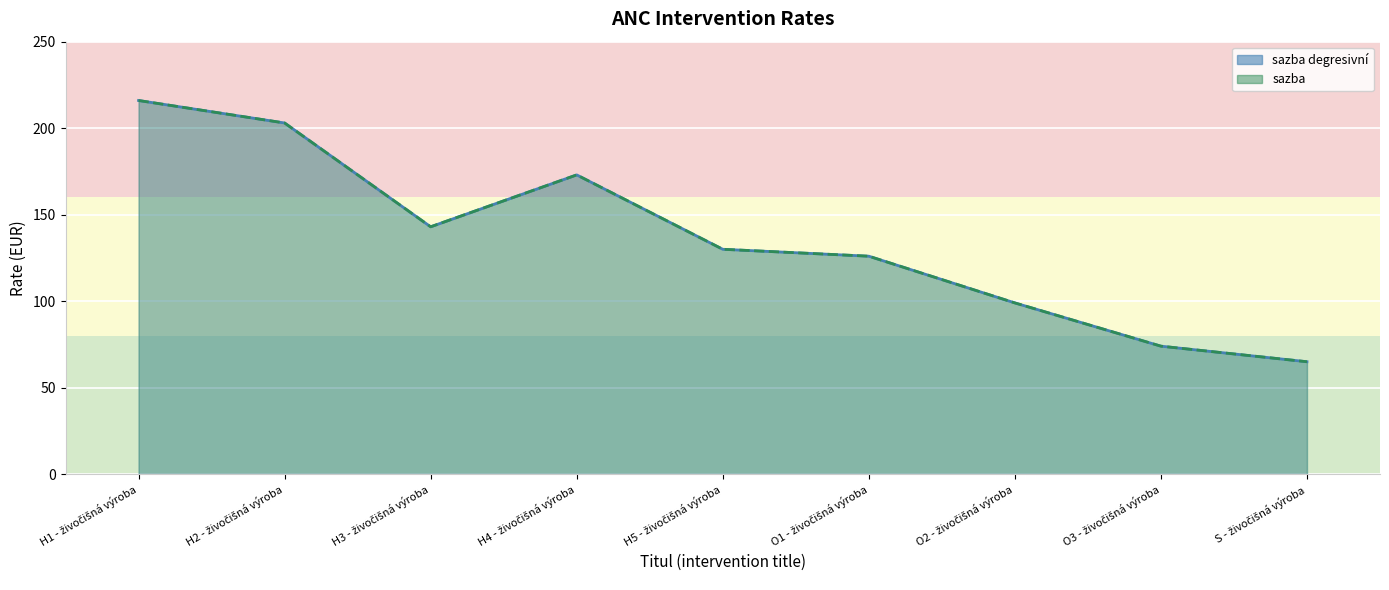

How many values in the sazba series exceed 130?

4